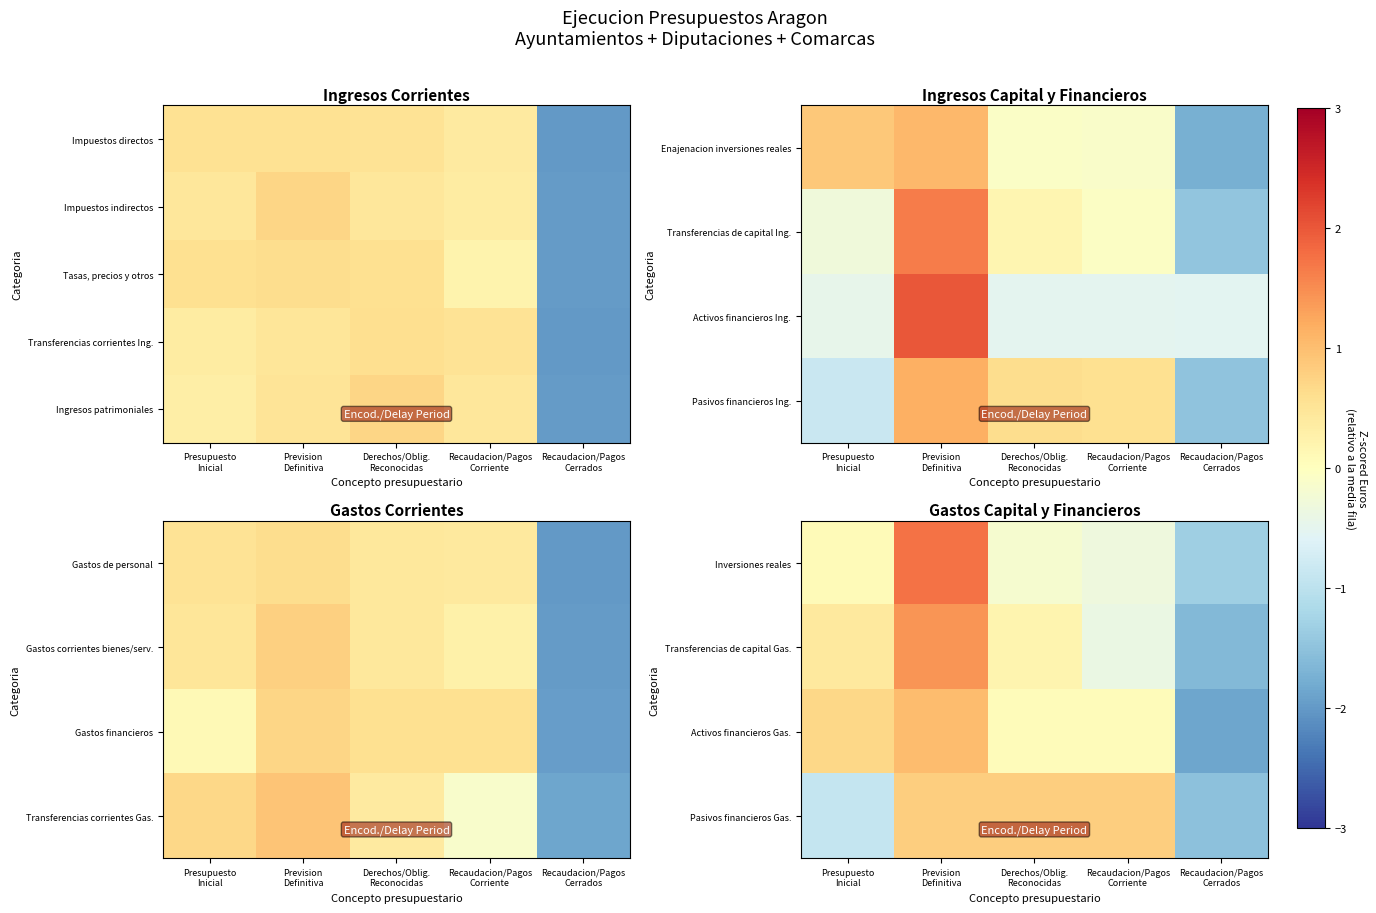

Is it true that Activos financieros Gas. equals 0.2 at Presupuesto Inicial?

False